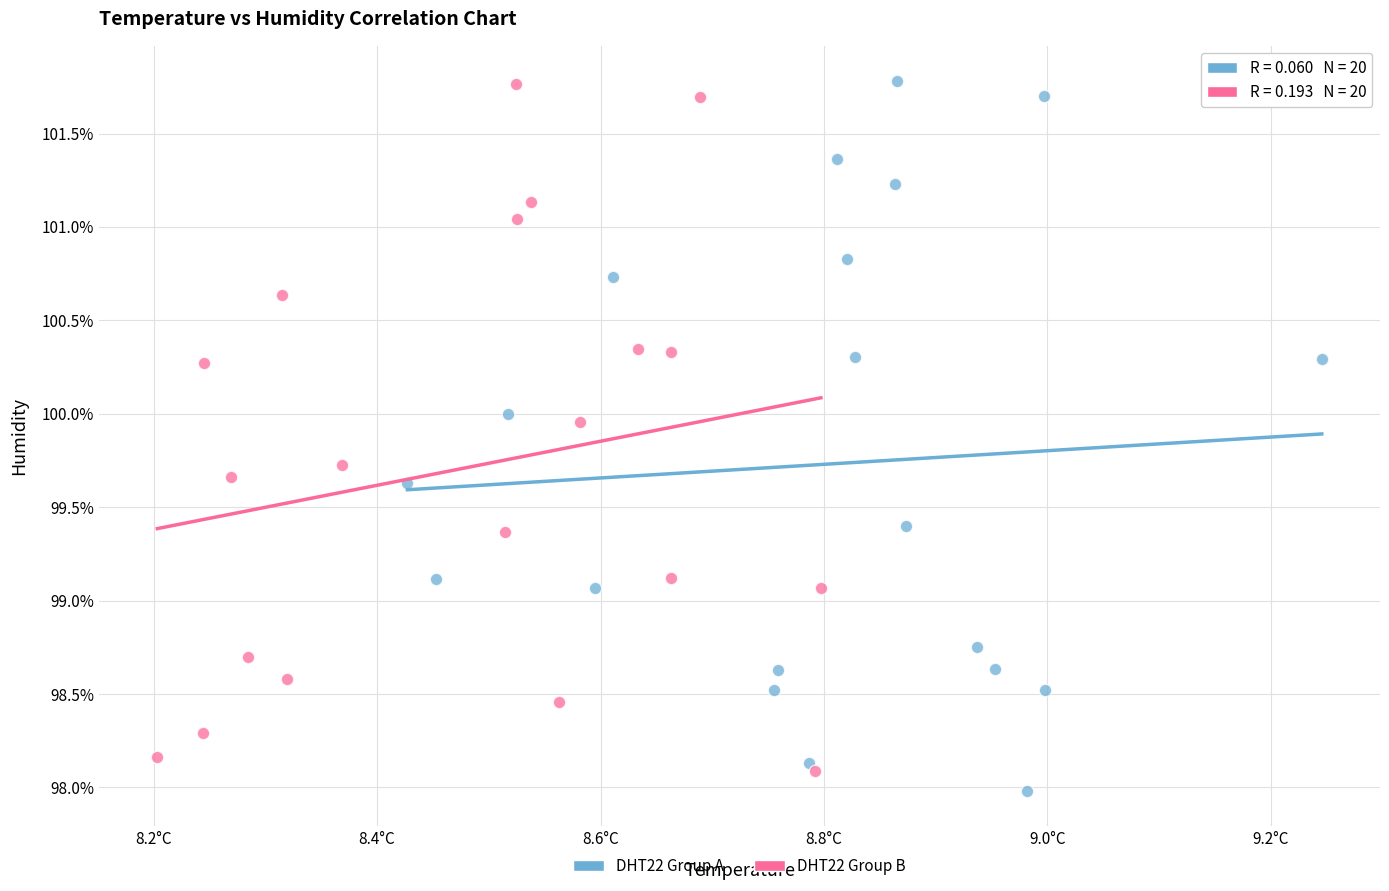

Which series reaches the minimum Y coordinate?

DHT22 Group A